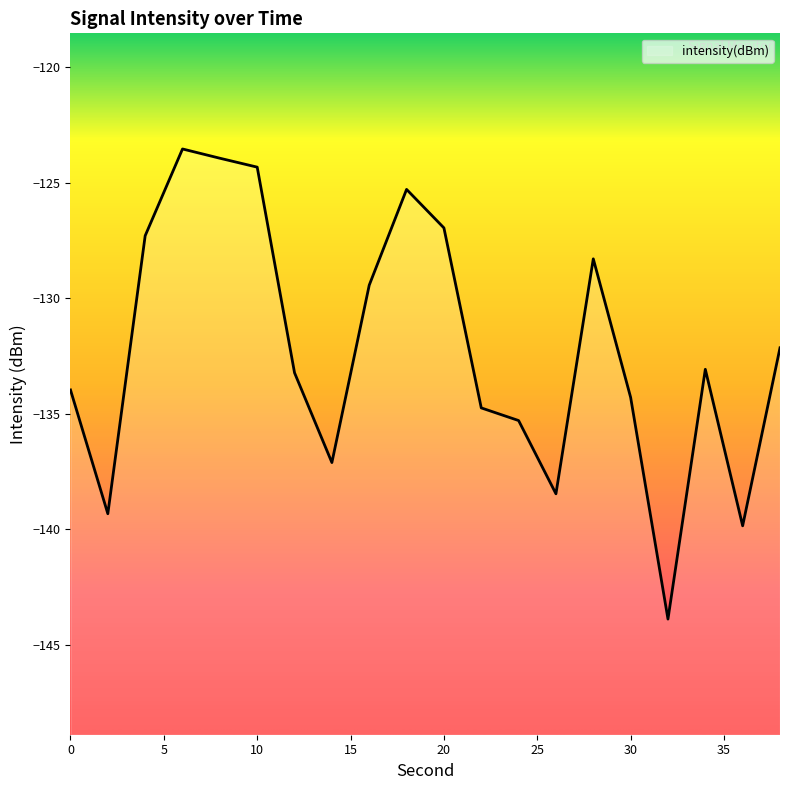

Reading left to right, what are all the values shown in this chart?

-134.0	-139.3	-127.3	-123.5	-123.9	-124.3	-133.2	-137.1	-129.4	-125.3	-127.0	-134.7	-135.3	-138.5	-128.3	-134.3	-143.9	-133.1	-139.8	-132.1